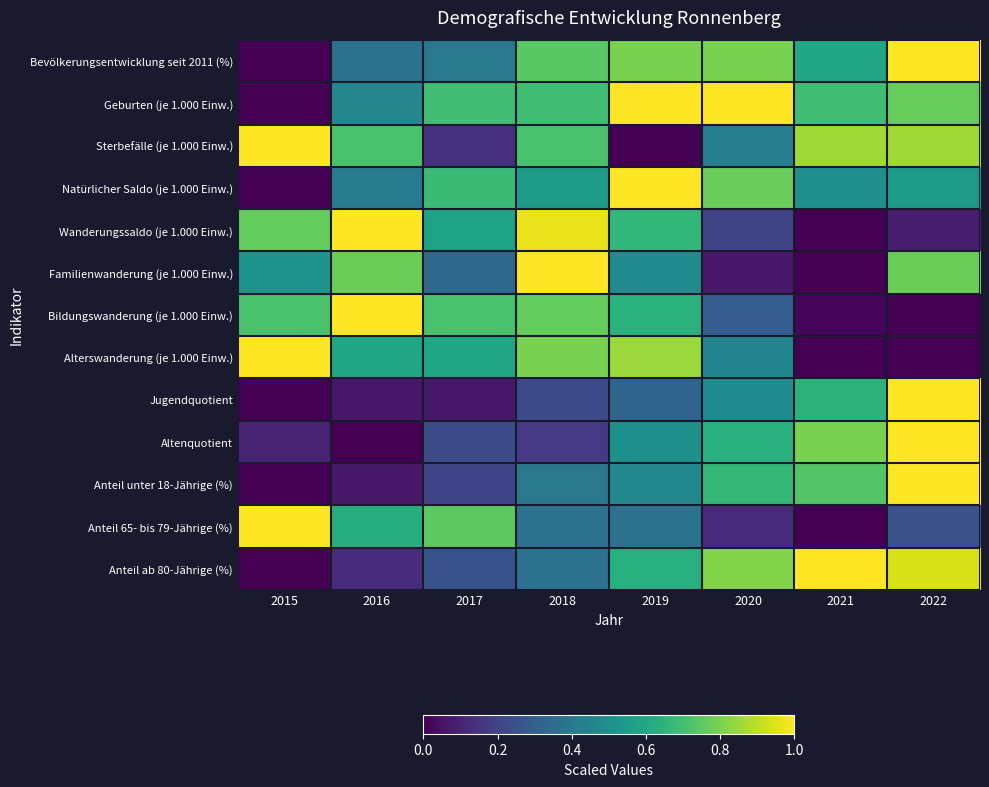

Between 2015 and 2018, which is larger?

2018